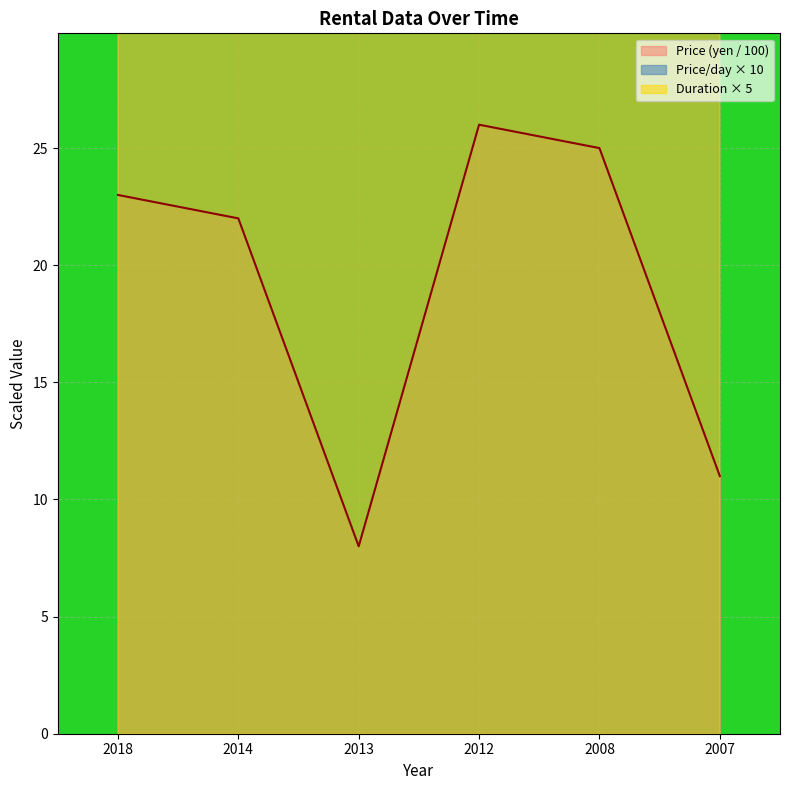

What is the minimum value for Price (yen)?

8